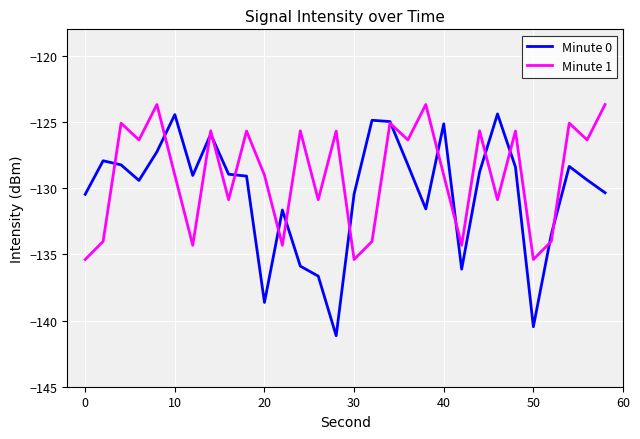

Rank the series by their average value, from lowest to highest.

Minute 0, Minute 1